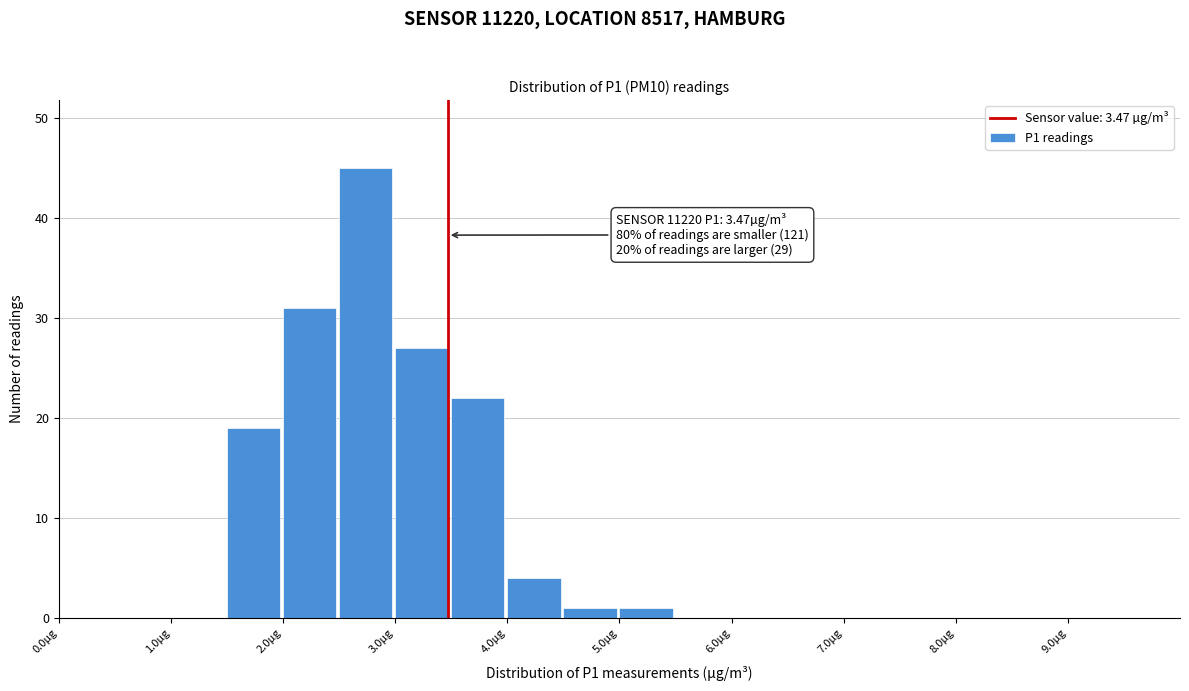

Which range on the x-axis has the tallest bar?

2.5 to 3.0